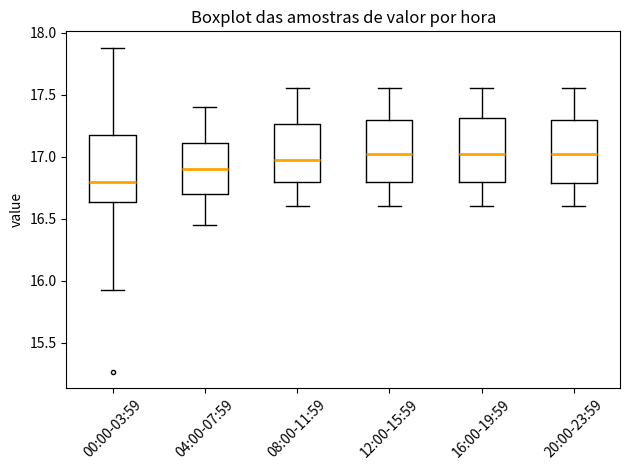

Where does the median line of the box for 04:00-07:59 sit on the y-axis? The values are not printed on the chart, so give them approximately, as read against the axis.

16.90